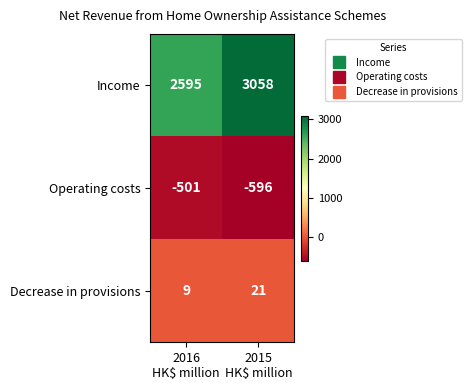

What is the highest value of the Income series?

3058